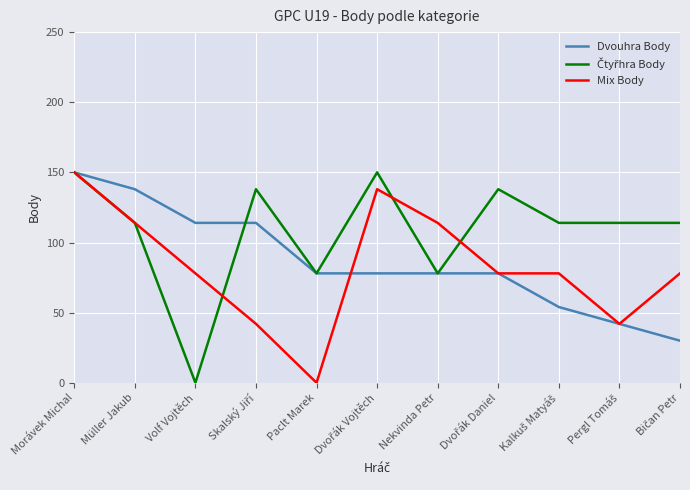

Read the Mix Body value at Morávek Michal, to the nearest 50.

150